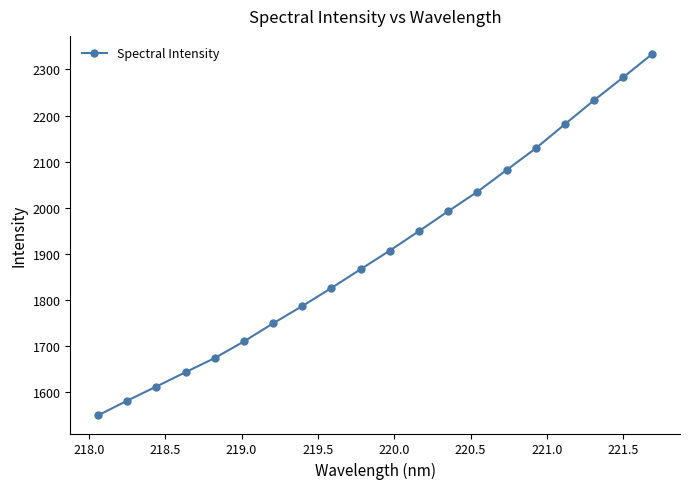

What is the greatest value displayed?

2333.7